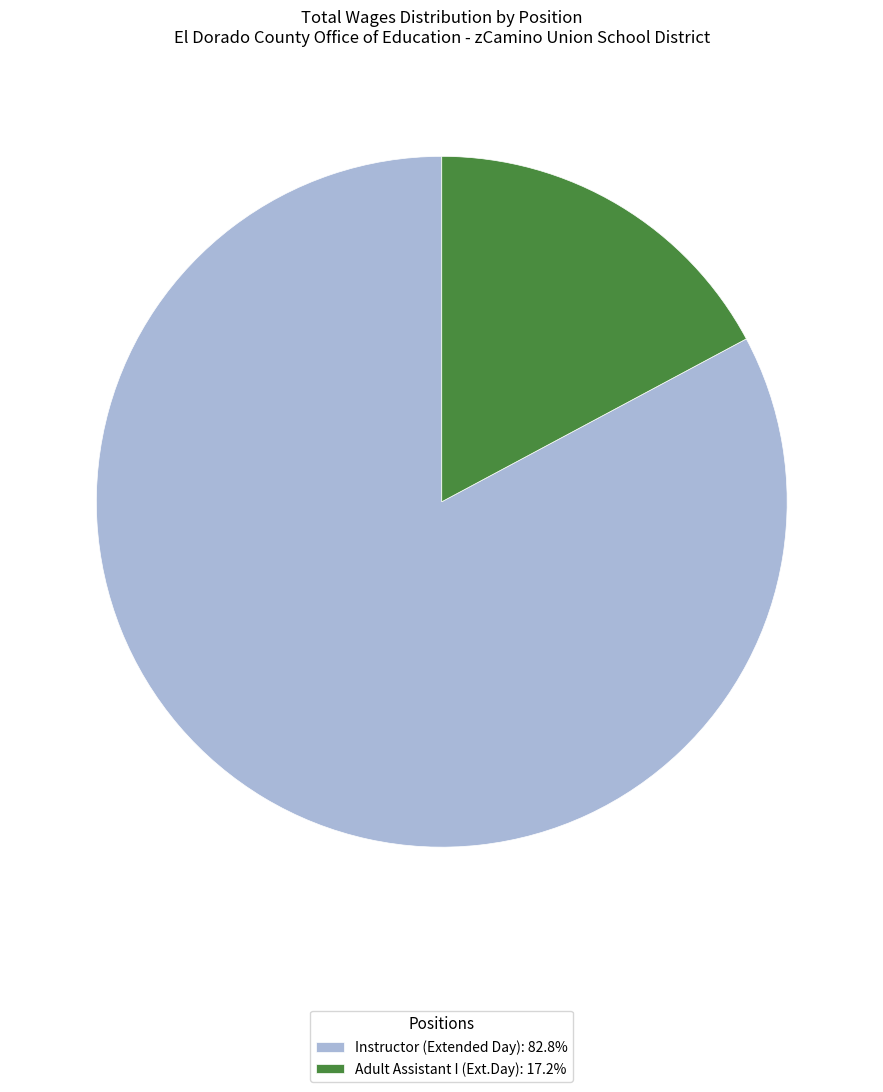

Which category accounts for the majority?

Instructor (Extended Day)